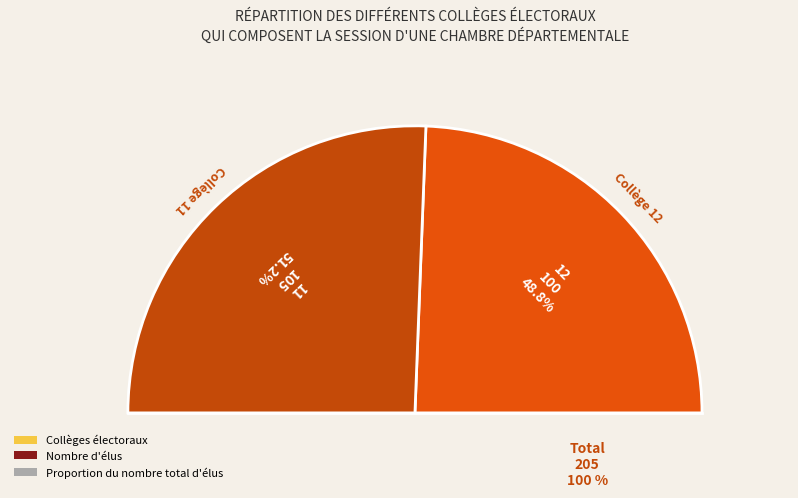

Rank the categories by value from highest to lowest.

11, 12